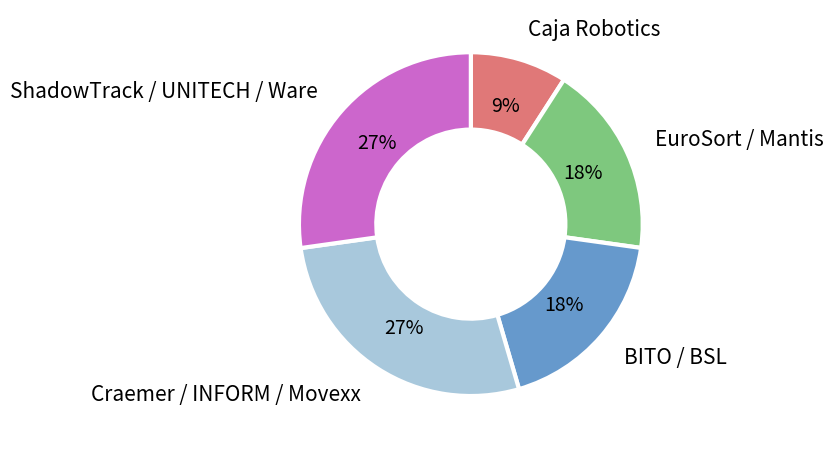

Do EuroSort / Mantis and ShadowTrack / UNITECH / Ware together represent more than half of the pie?

No